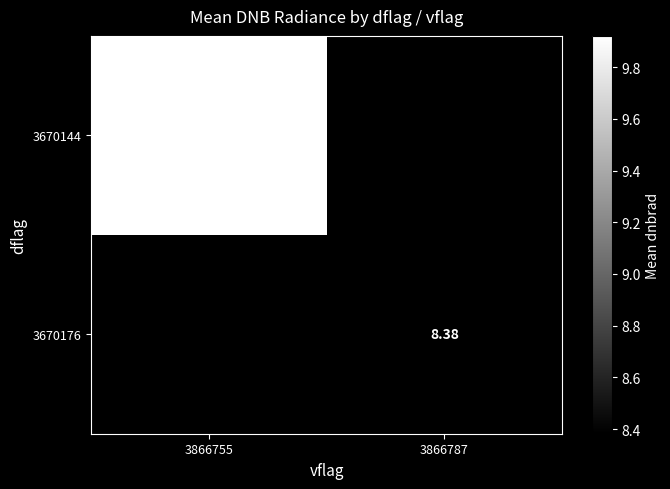

At how many categories does at least one series exceed 8?

2